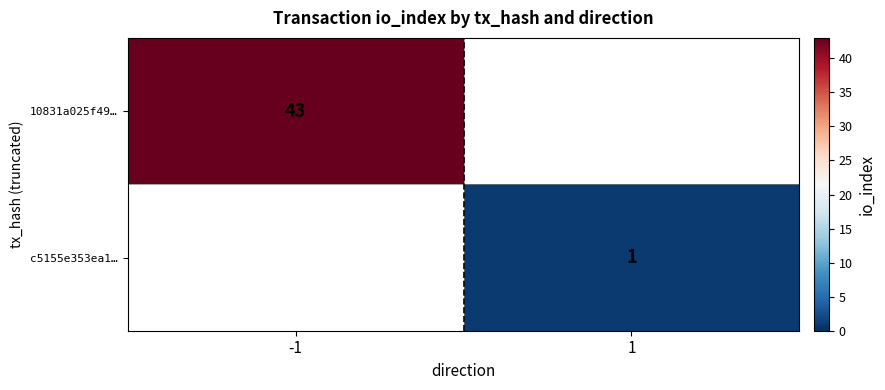

The 10831a025f49… series shows 71 at -1. True or false?

False